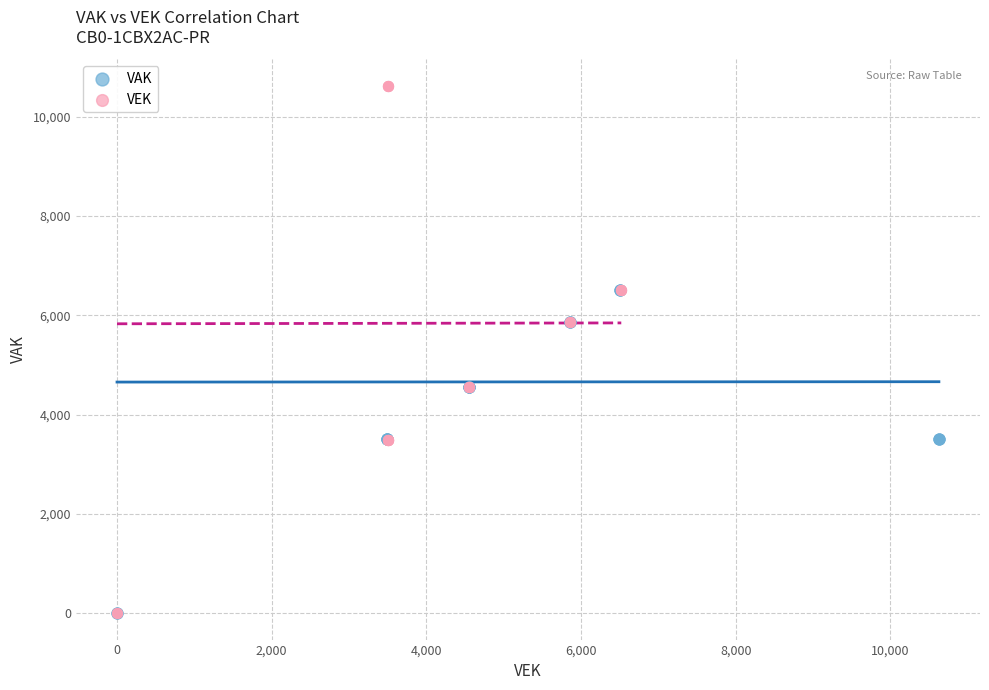

What are all the series names shown in the legend?

VAK, VEK